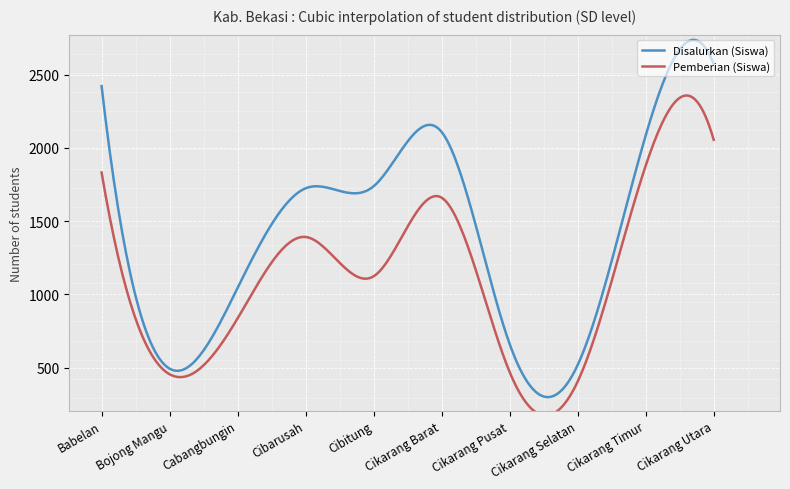

What is the difference between the maximum and minimum values in the Disalurkan (Siswa) series?

2436.6